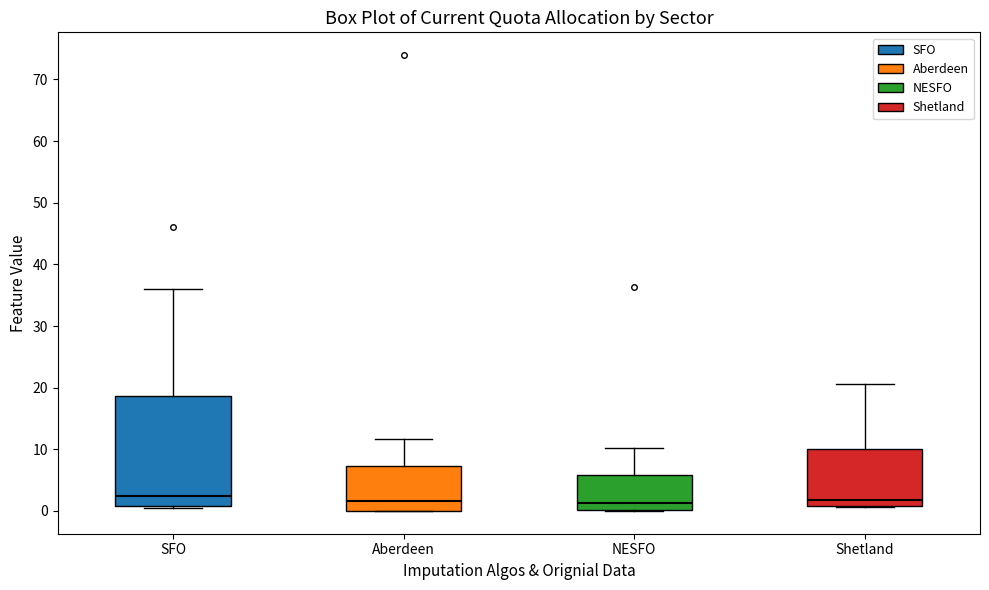

Where does the upper whisker of the box for Aberdeen end on the y-axis? The values are not printed on the chart, so give them approximately, as read against the axis.

12